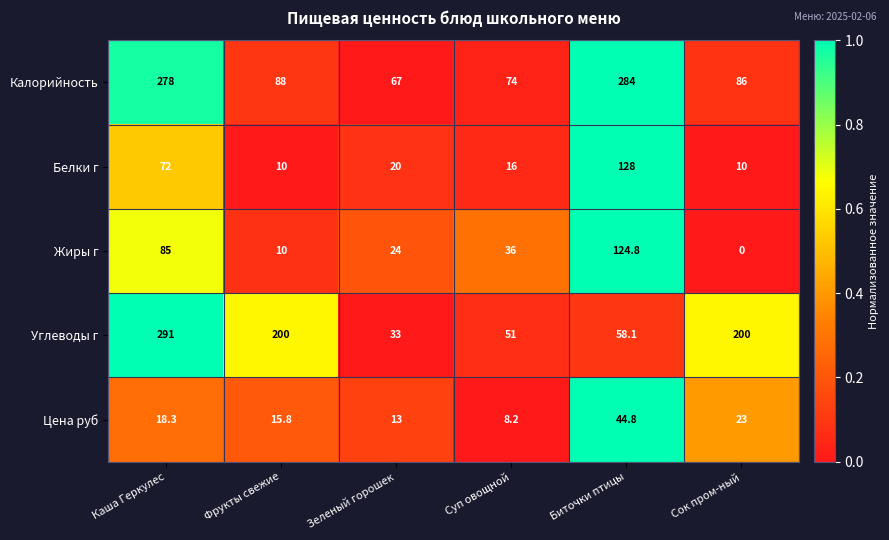

What is the sum of the Белки г values at Зеленый горошек and Суп овощной?

36.0